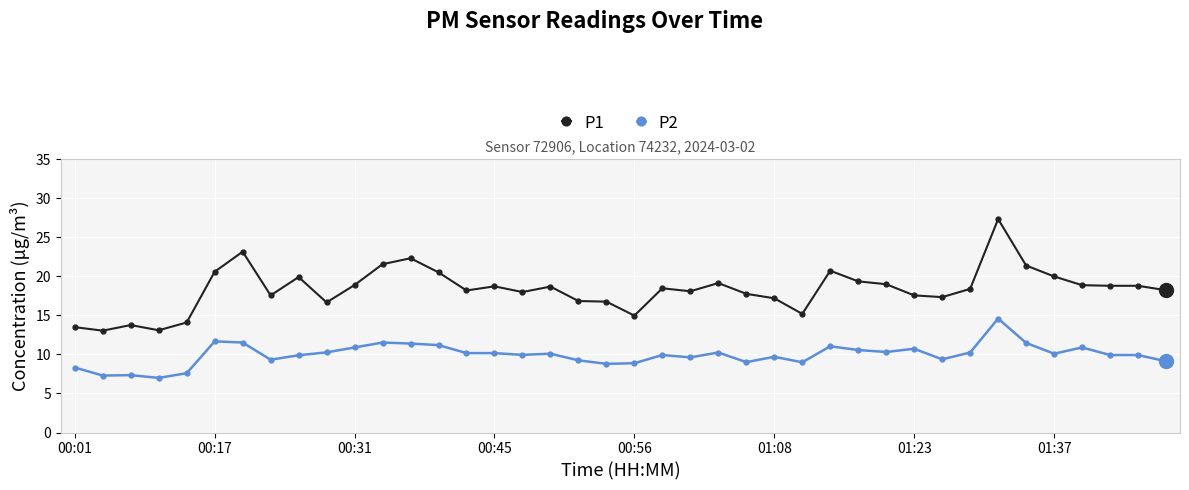

Is this an area chart (filled region under the line)?

No